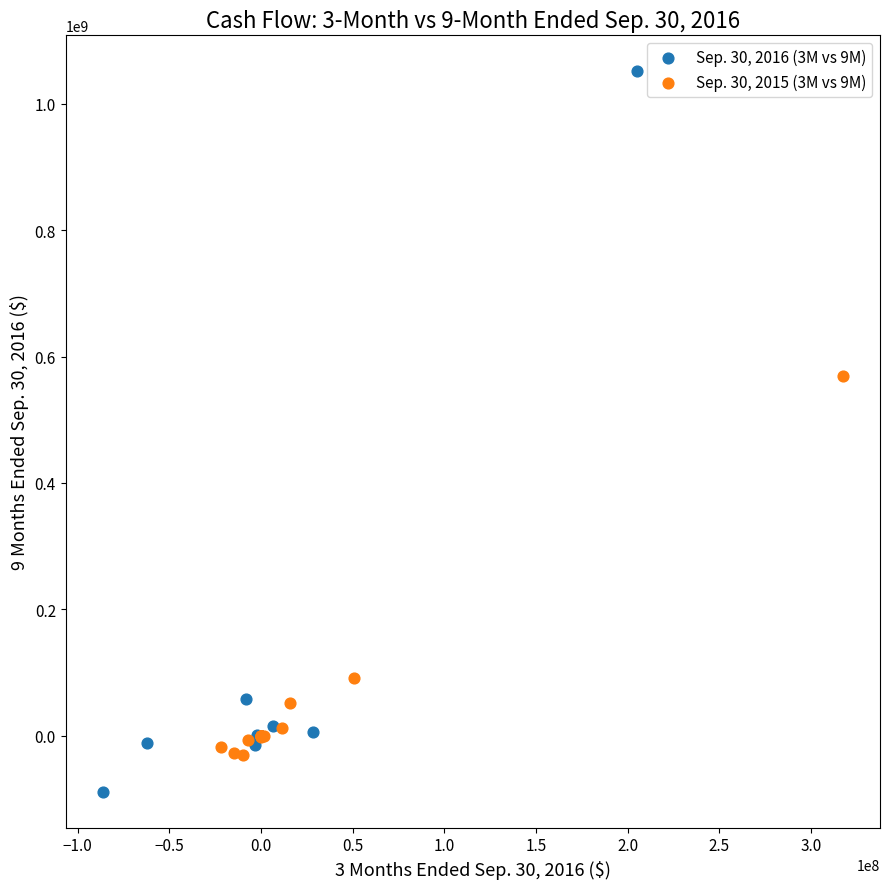

Which series reaches the maximum Y coordinate?

Sep. 30, 2016 (3M vs 9M)